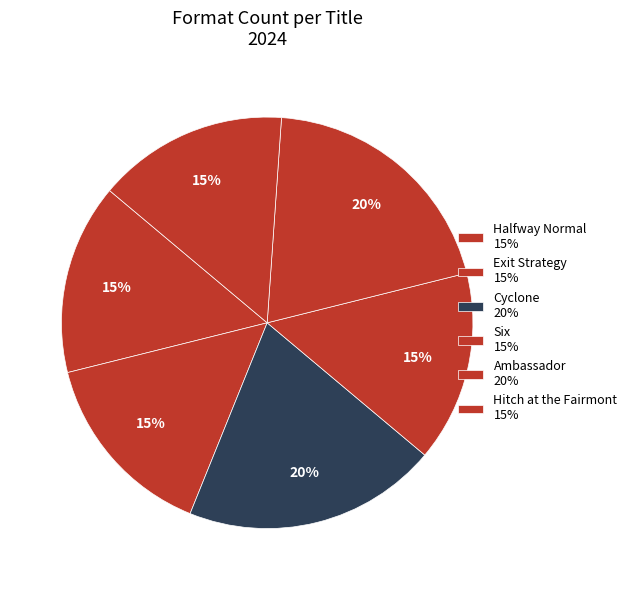

The Exit Strategy slice represents 15% of the pie. True or false?

True